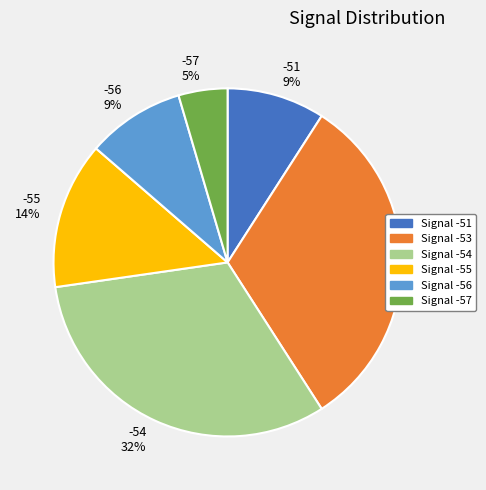

To the nearest percent, what is the average slice percentage?

17%